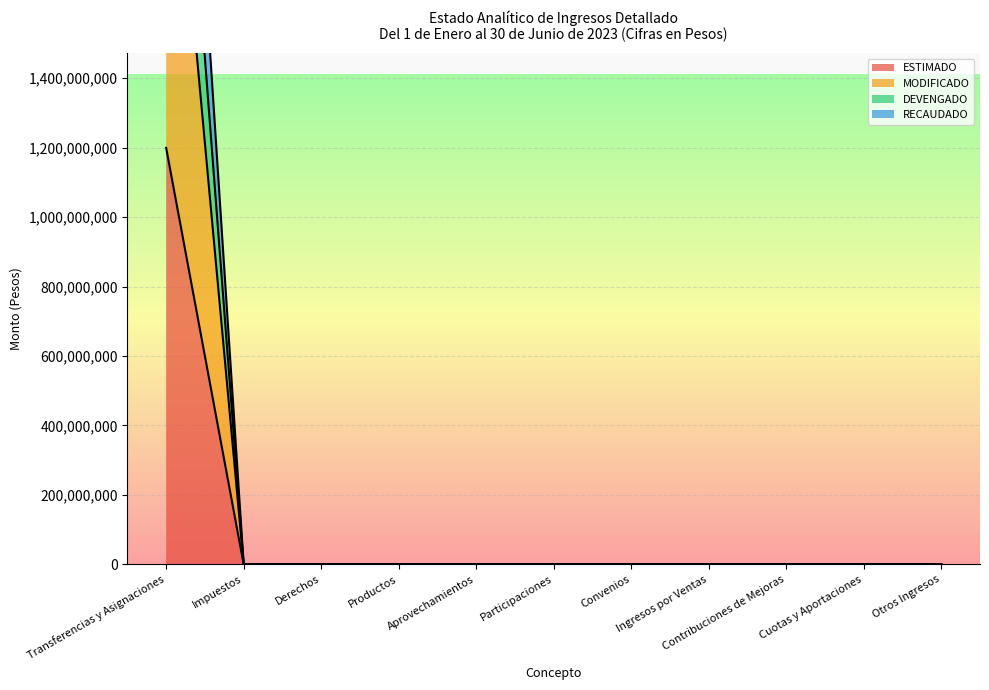

Rank the series by their maximum value, from highest to lowest.

RECAUDADO, DEVENGADO, MODIFICADO, ESTIMADO